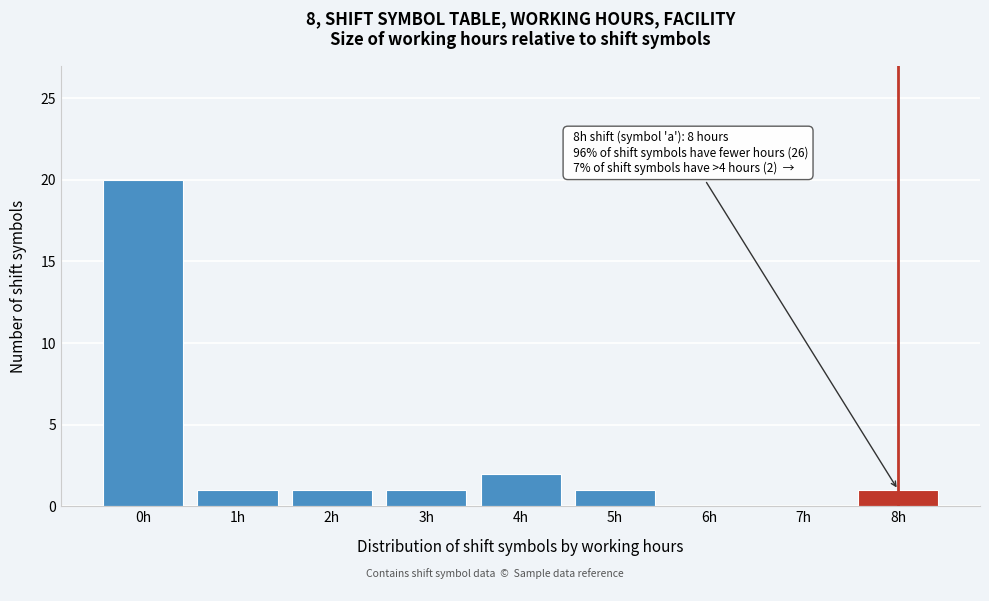

Reading left to right, extract all data points from this chart.

0h=20	1h=1	2h=1	3h=1	4h=2	5h=1	6h=0	7h=0	8h=1